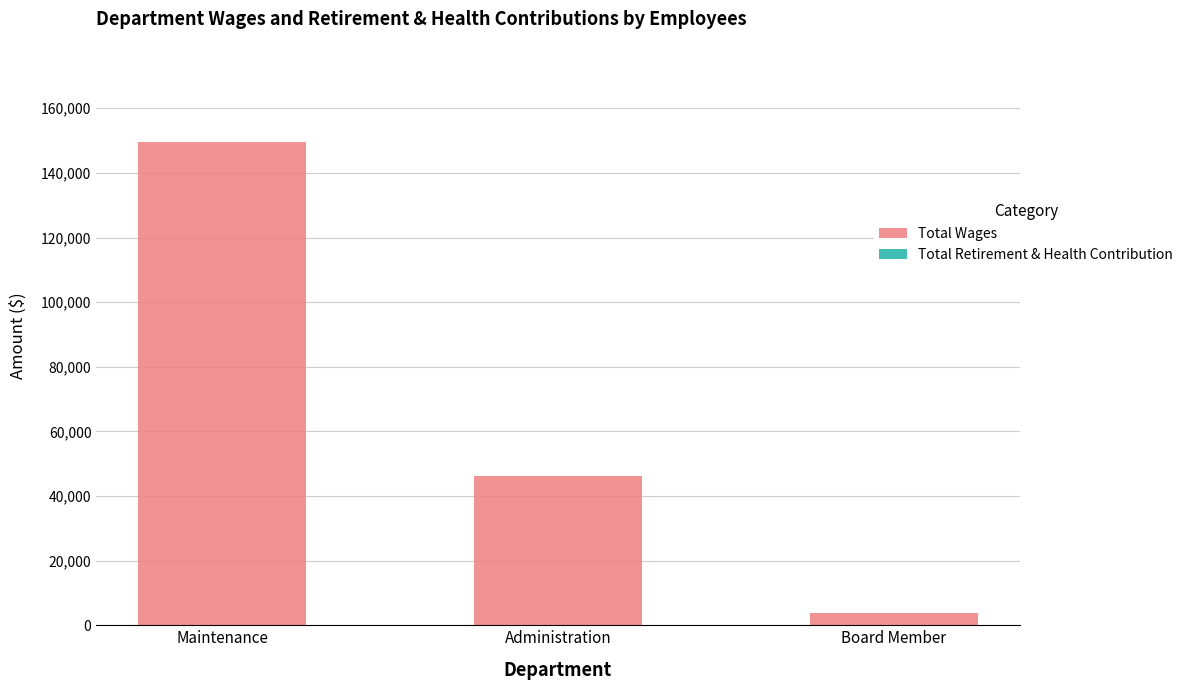

Rank the categories by value from lowest to highest.

Board Member, Administration, Maintenance